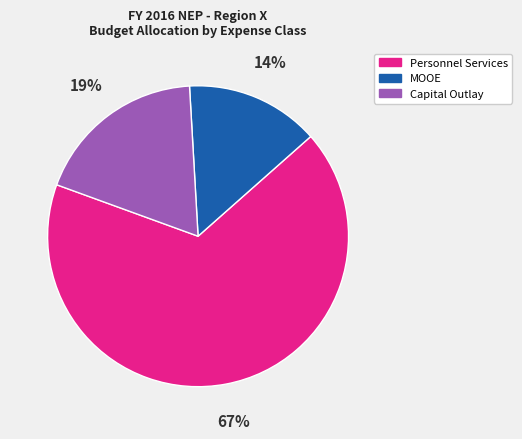

To the nearest percent, what is the difference between the largest and smallest slice percentages?

53%